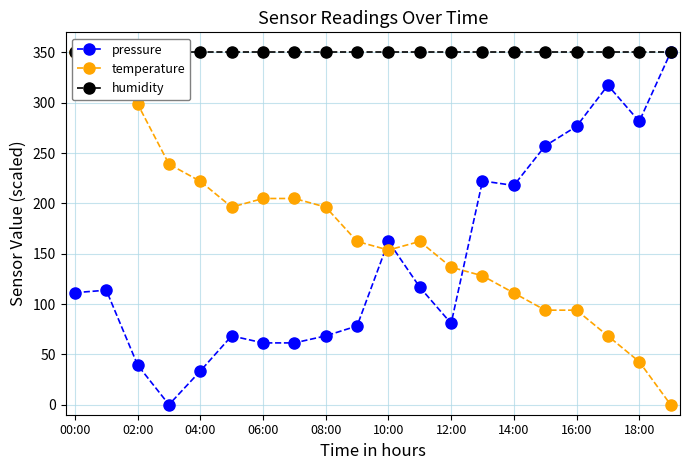

Between 00:00 and 17, which series saw the biggest shift?

temperature